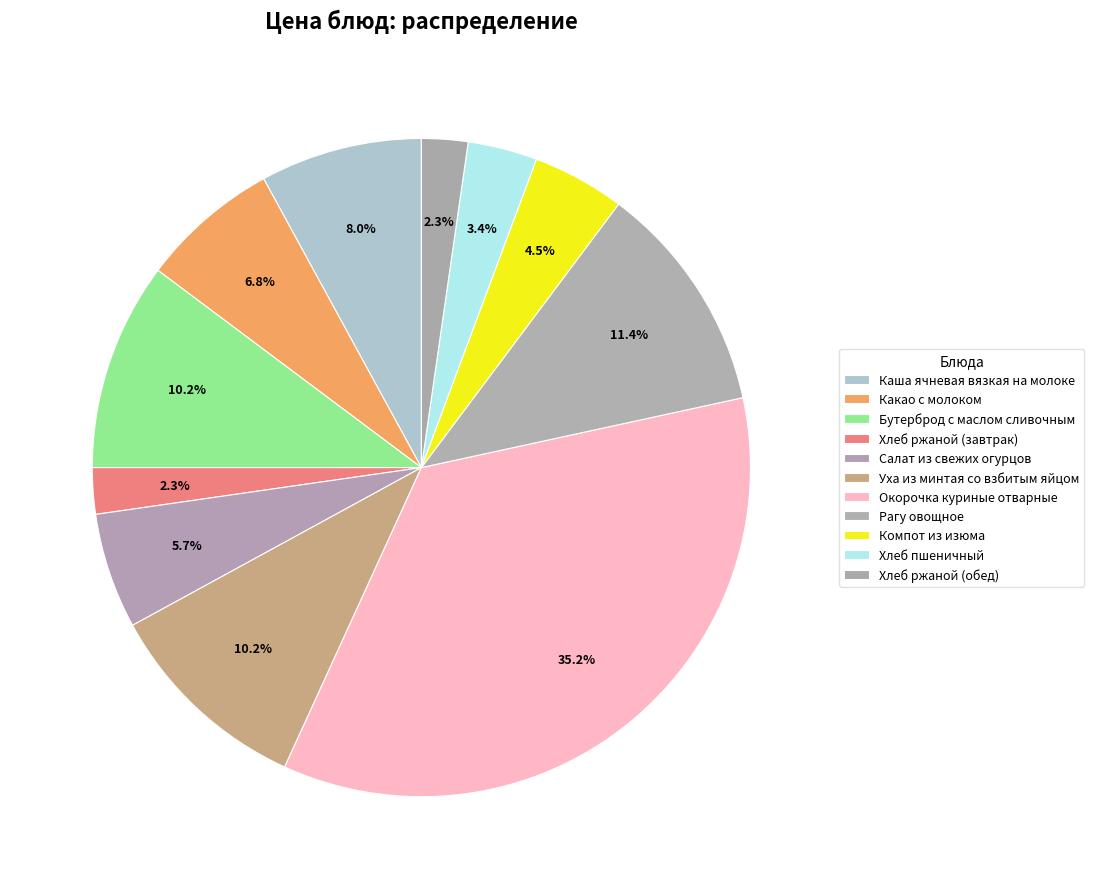

To the nearest percent, what is the combined percentage of Какао с молоком and Хлеб ржаной (обед)?

9%